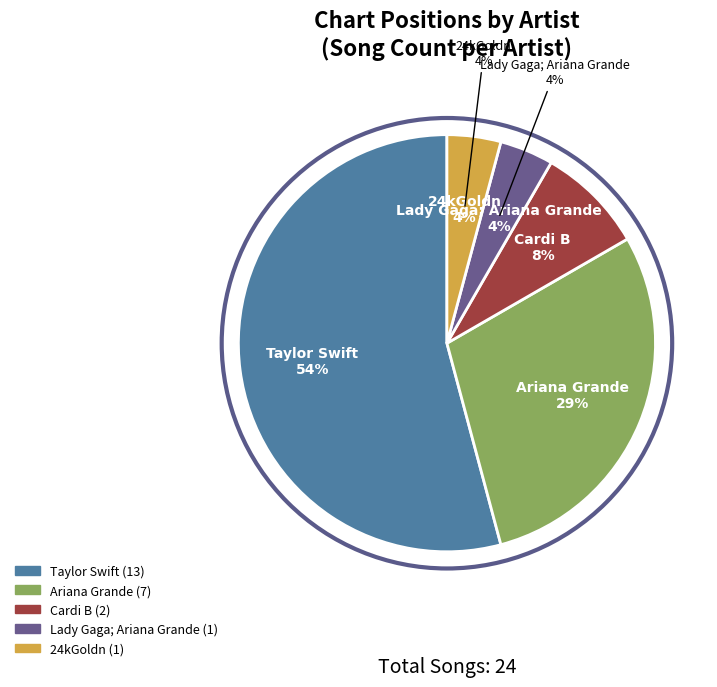

Does Taylor Swift account for over 50% of the chart?

Yes